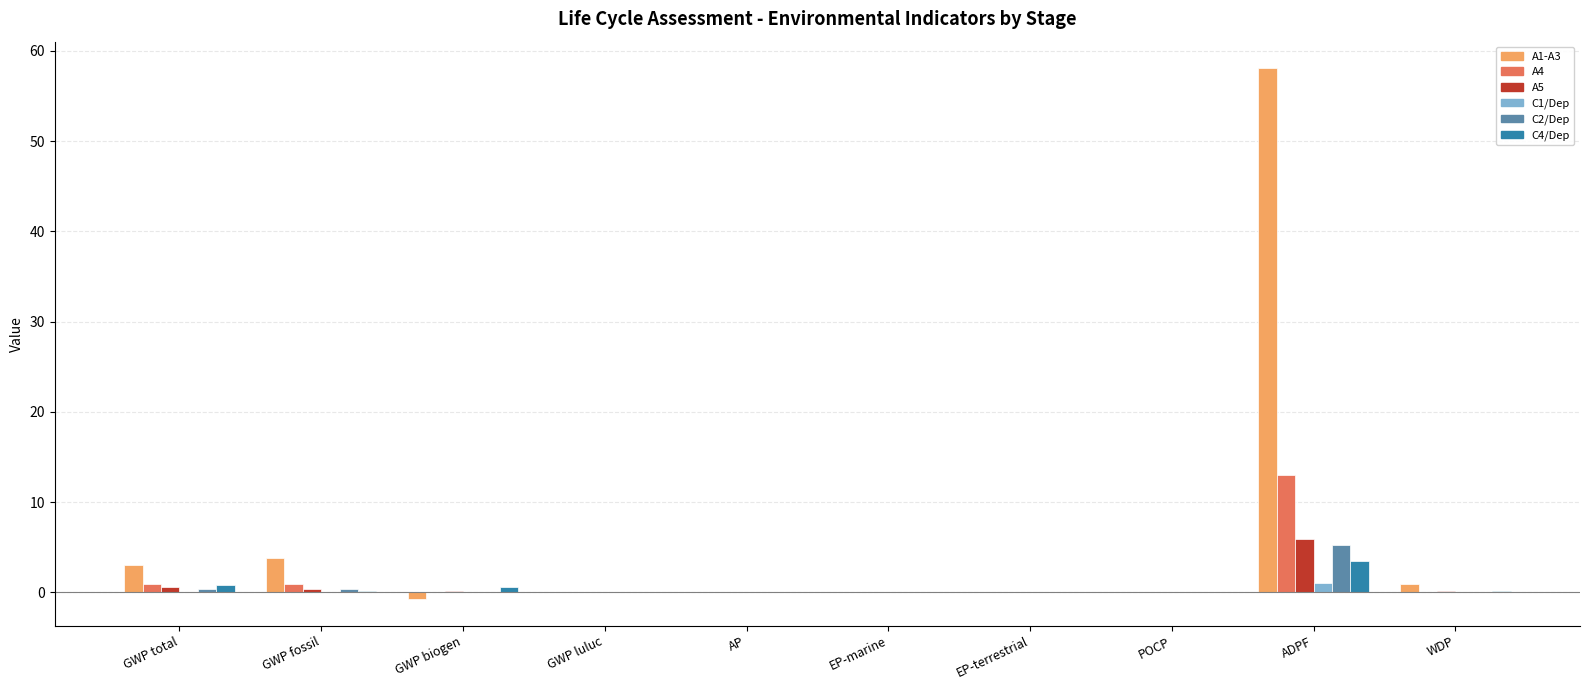

True or false: C2/Dep has a value of 5.3 at ADPF.

True